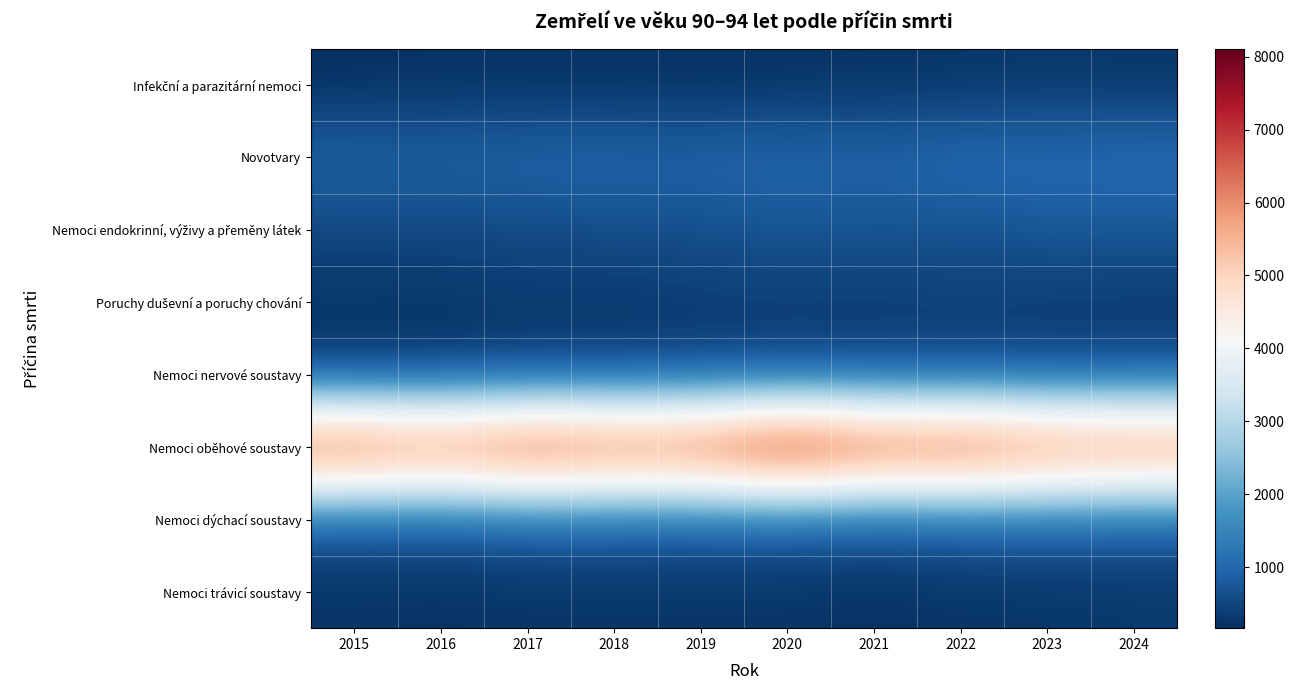

Which series changed the most between 2022 and 2024?

Nemoci oběhové soustavy